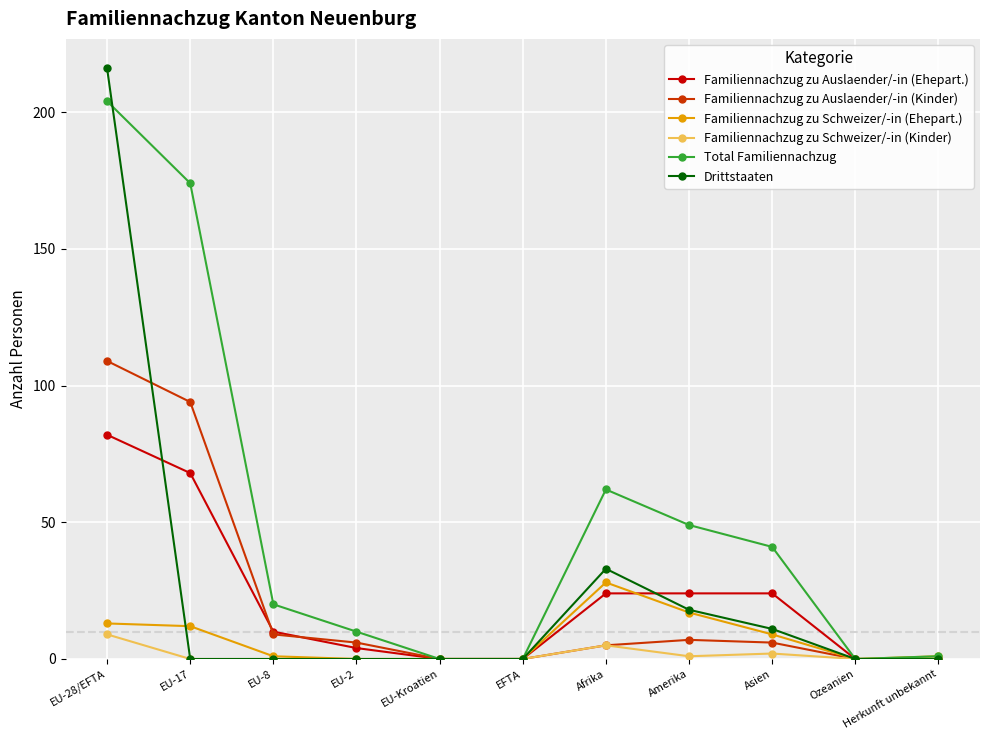

At which category does Total Familiennachzug reach its first local peak?

Afrika